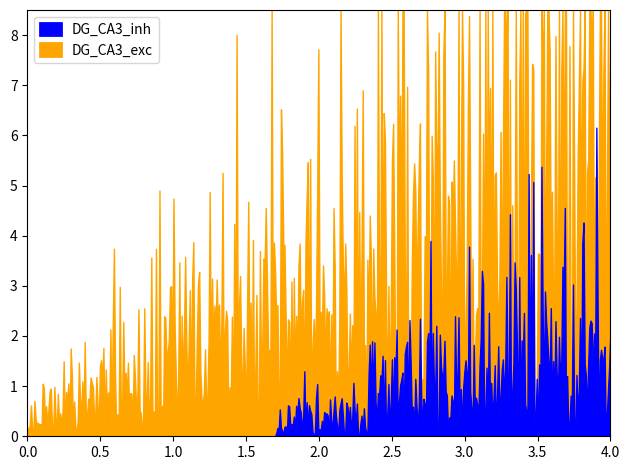

Count the number of data series in this chart.

2